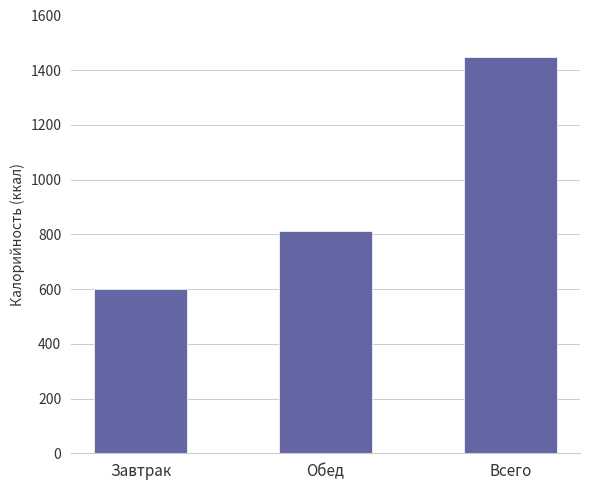

Reading left to right, list all the values displayed in this chart.

602.1	812.9	1450.0